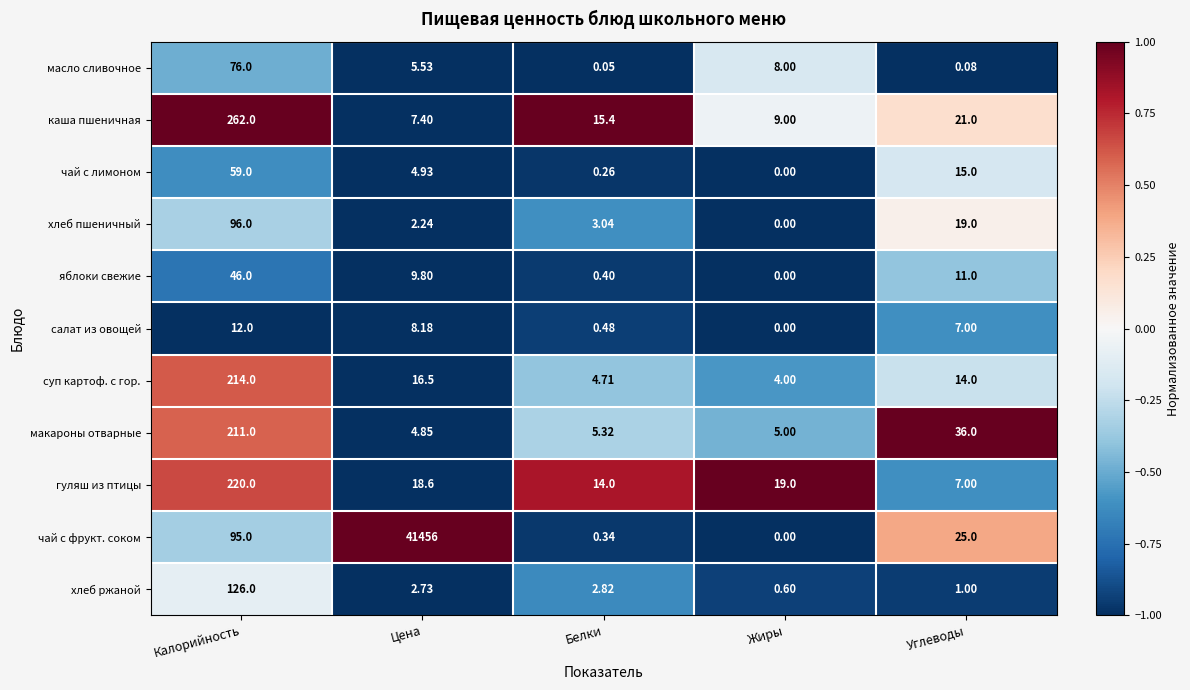

At which label does каша пшеничная first exceed 15?

Калорийность